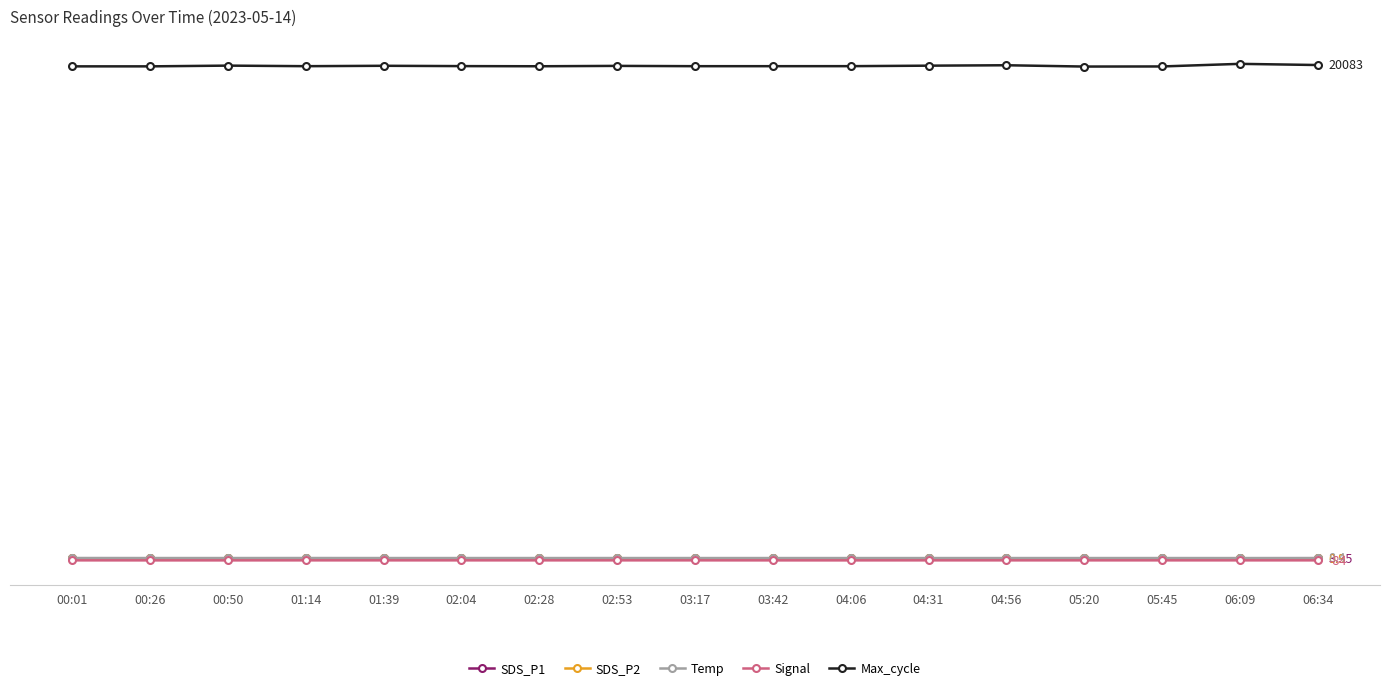

What is the label of the 3rd point from the left?

00:50